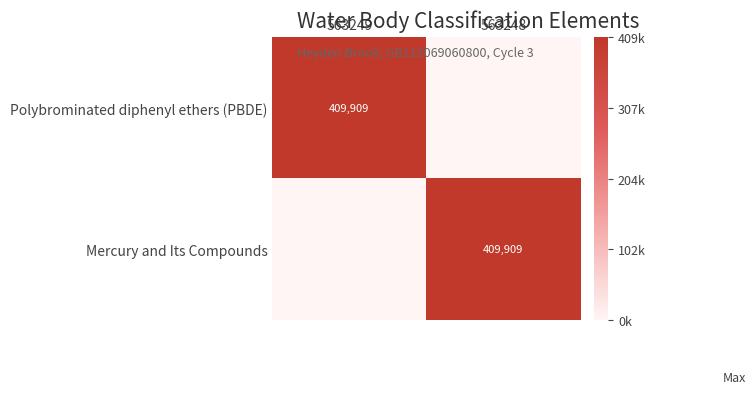

True or false: Mercury and Its Compounds has a value of 409909 at 563248.

True